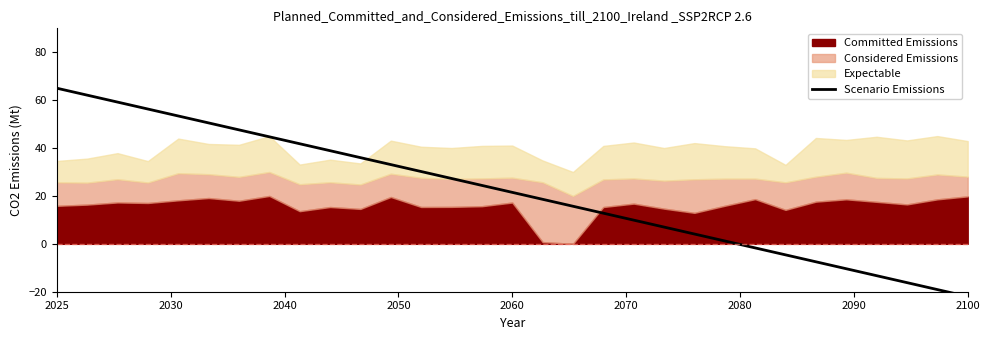

How many lines are shown in the chart?

1